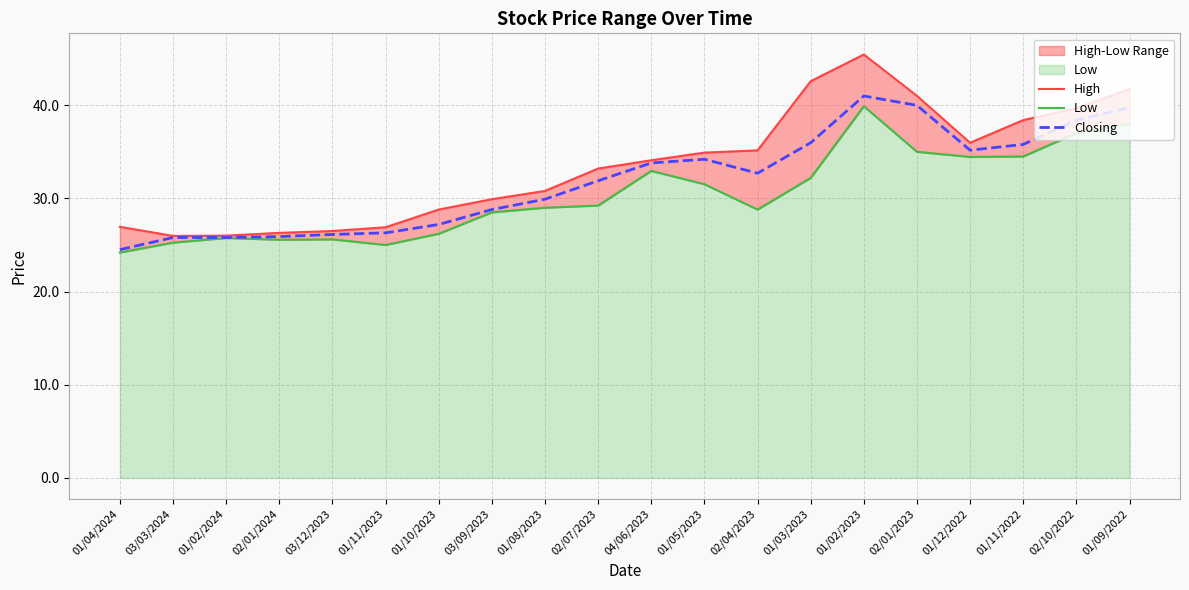

True or false: Closing and High intersect in this chart.

False